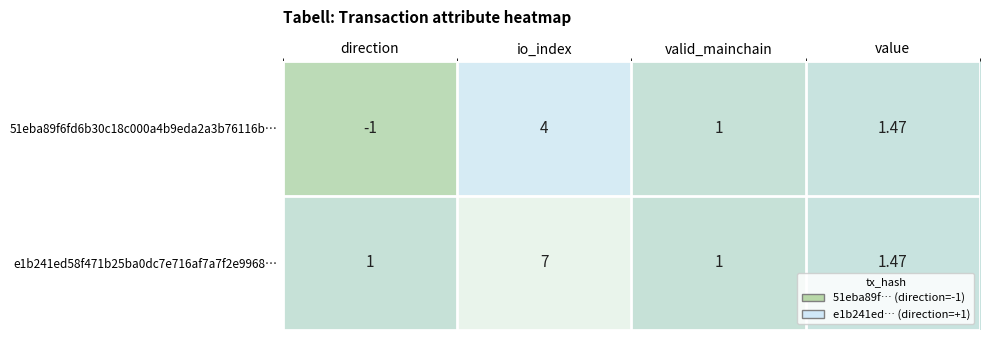

Is the value of e1b241ed58f471b25ba0dc7e716af7a7f2e9968… at value greater than the value of 51eba89f6fd6b30c18c000a4b9eda2a3b76116b… at io_index?

No